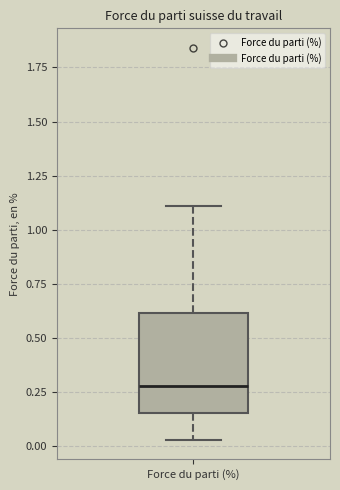

Where does the lower whisker of the box for Force du parti (%) end on the y-axis? The values are not printed on the chart, so give them approximately, as read against the axis.

0.05